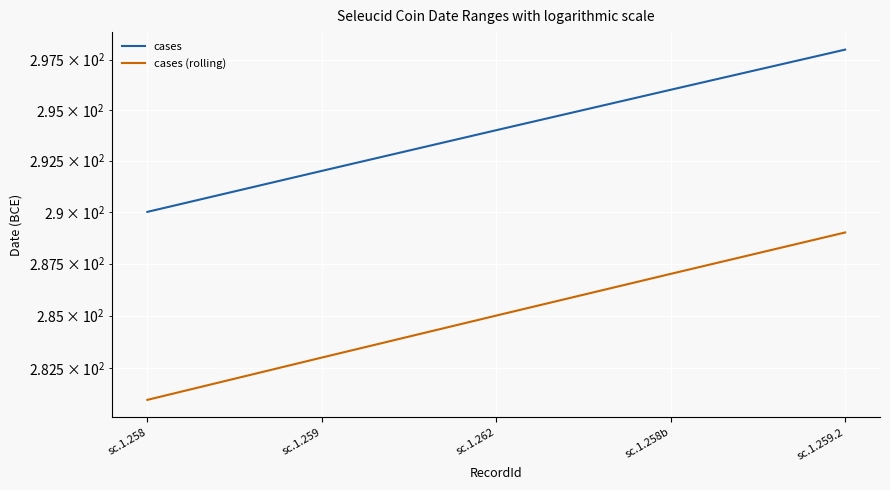

How many series are shown in this chart?

2